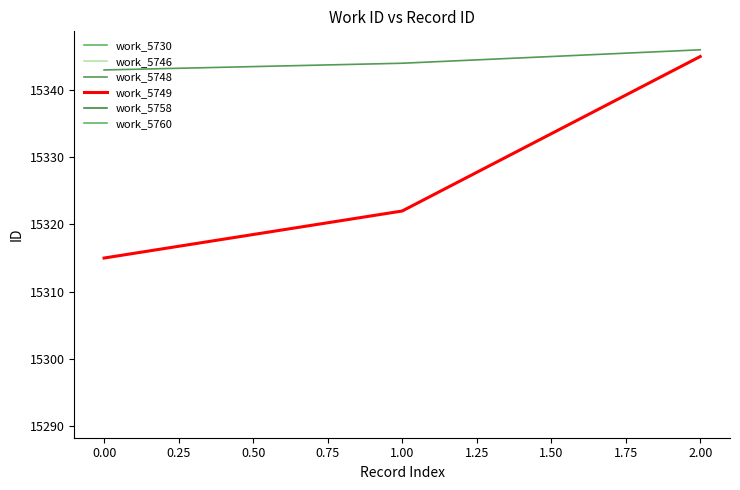

The value of work_5748 at 1.00 is 22869. True or false?

False